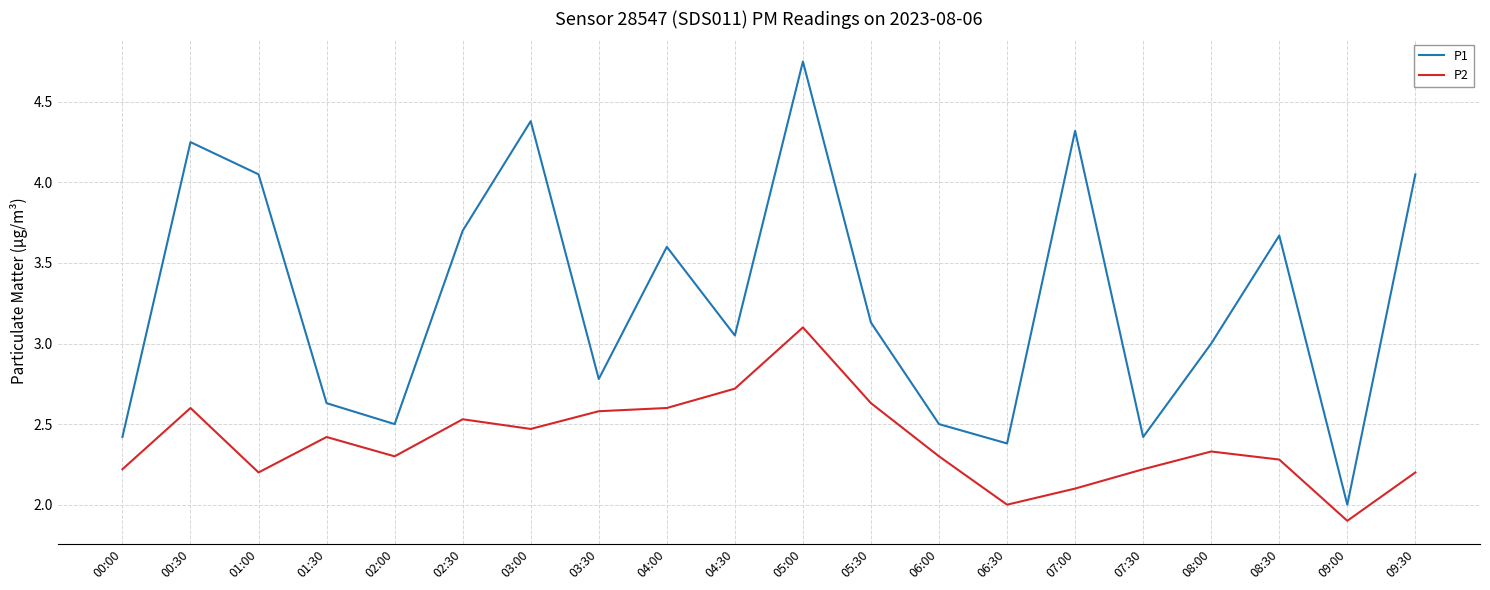

What is the difference between the maximum and minimum values in the P2 series?

1.2